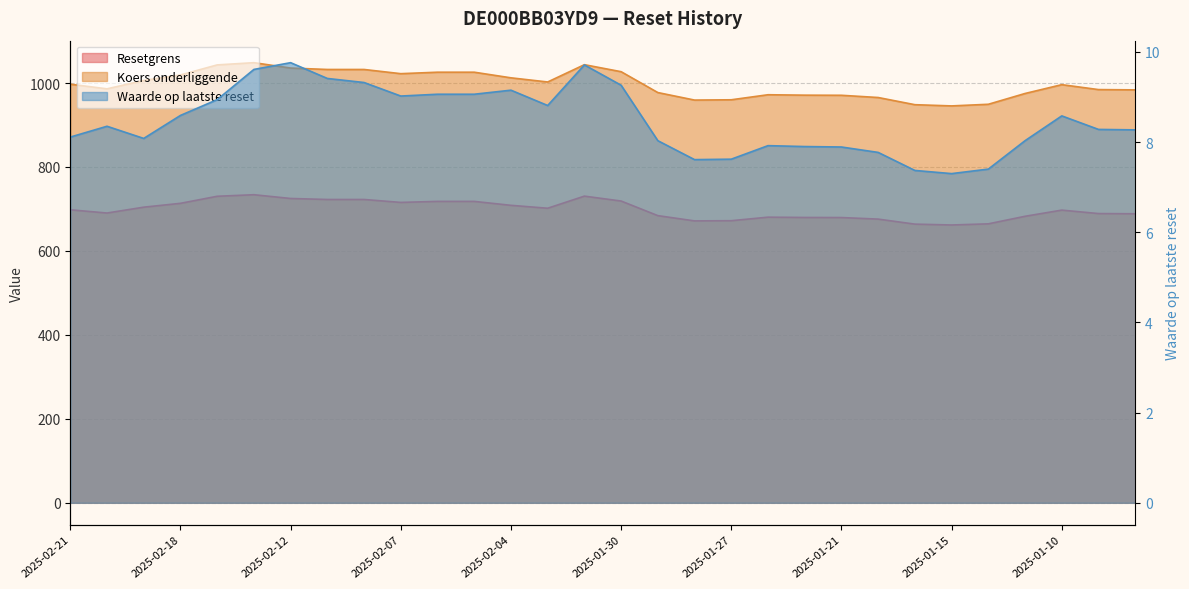

How many categories are shown in the chart?

30